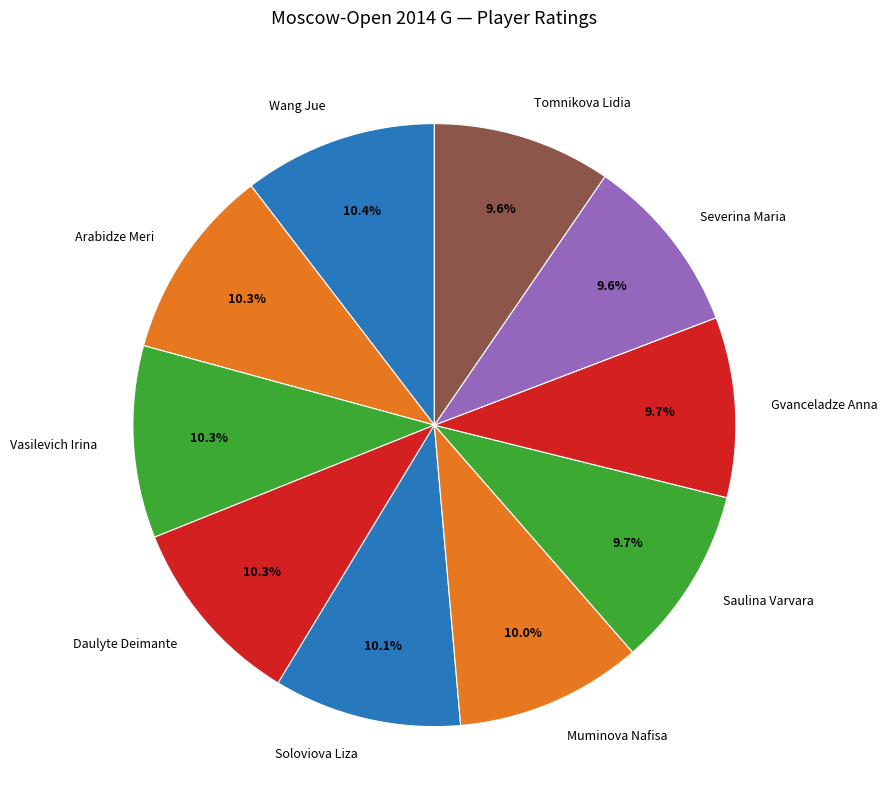

To the nearest percent, what is the combined percentage of Tomnikova Lidia and Daulyte Deimante?

20%